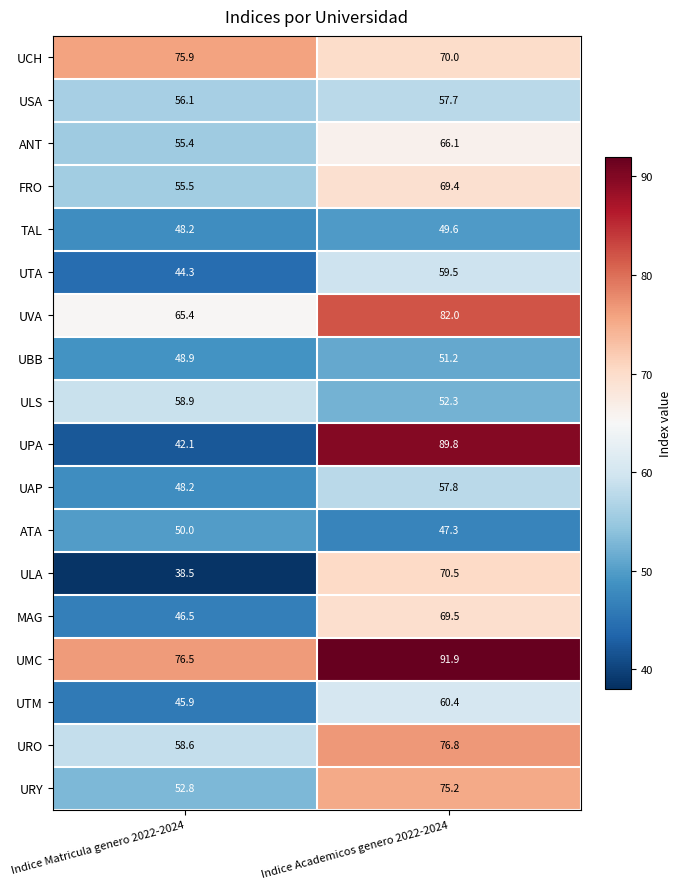

What is the lowest value of the ANT series?

55.4